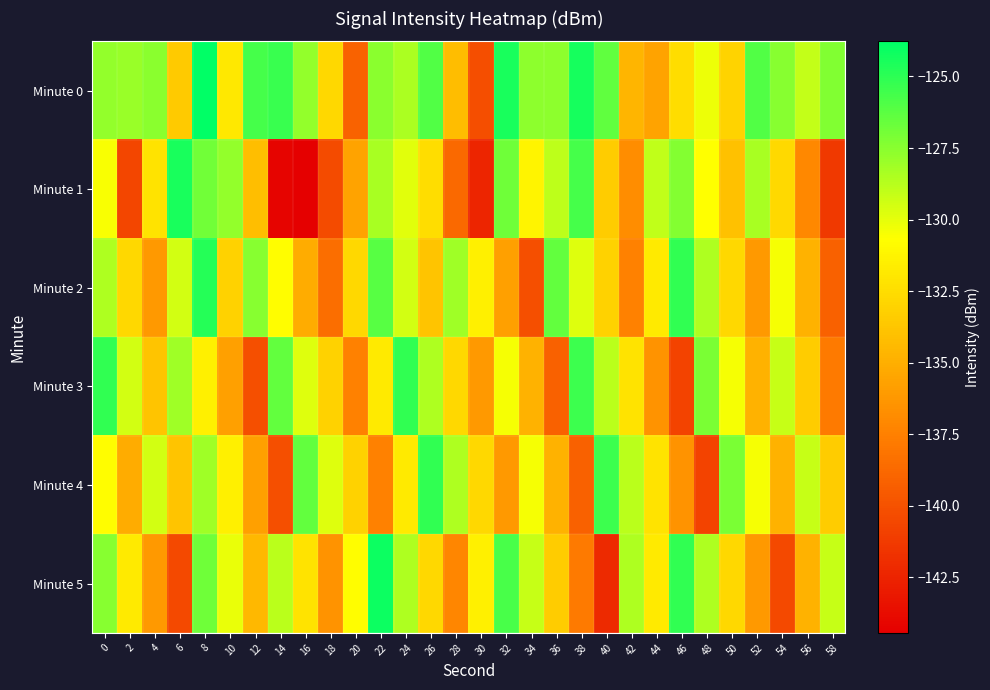

What is the total value across all series at 54?

-795.0